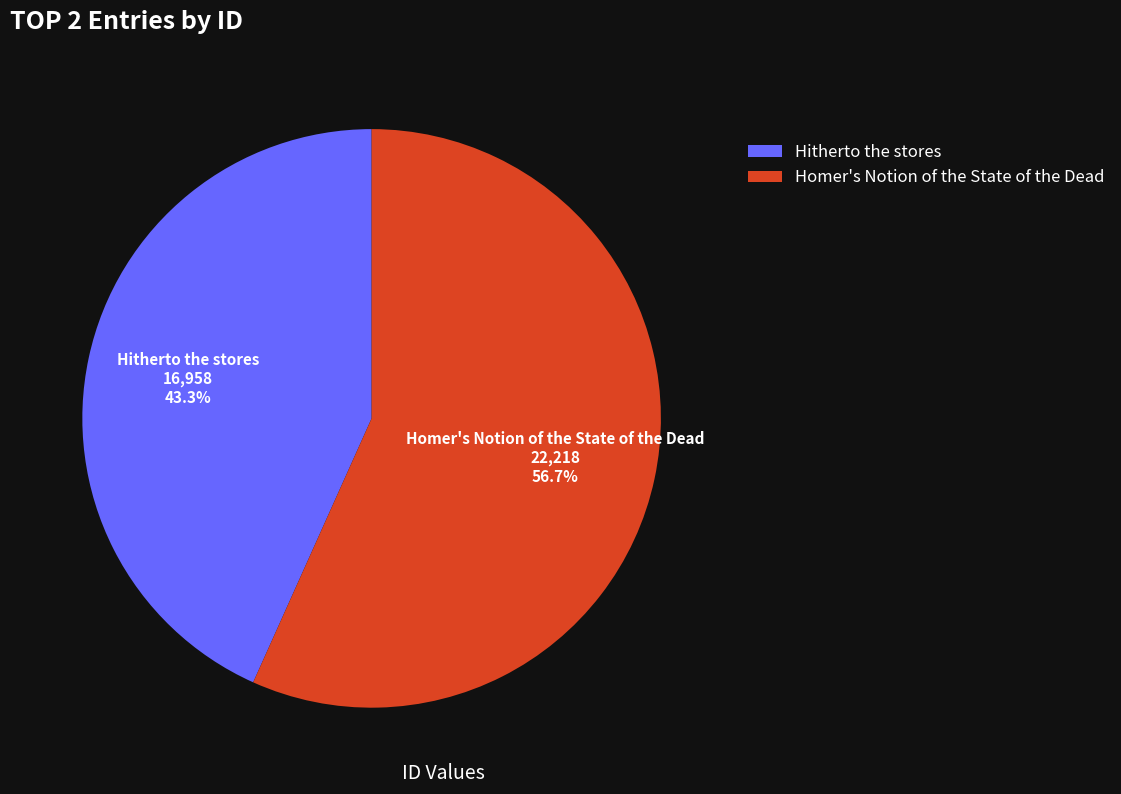

To the nearest percent, what portion does Hitherto the stores represent?

43%